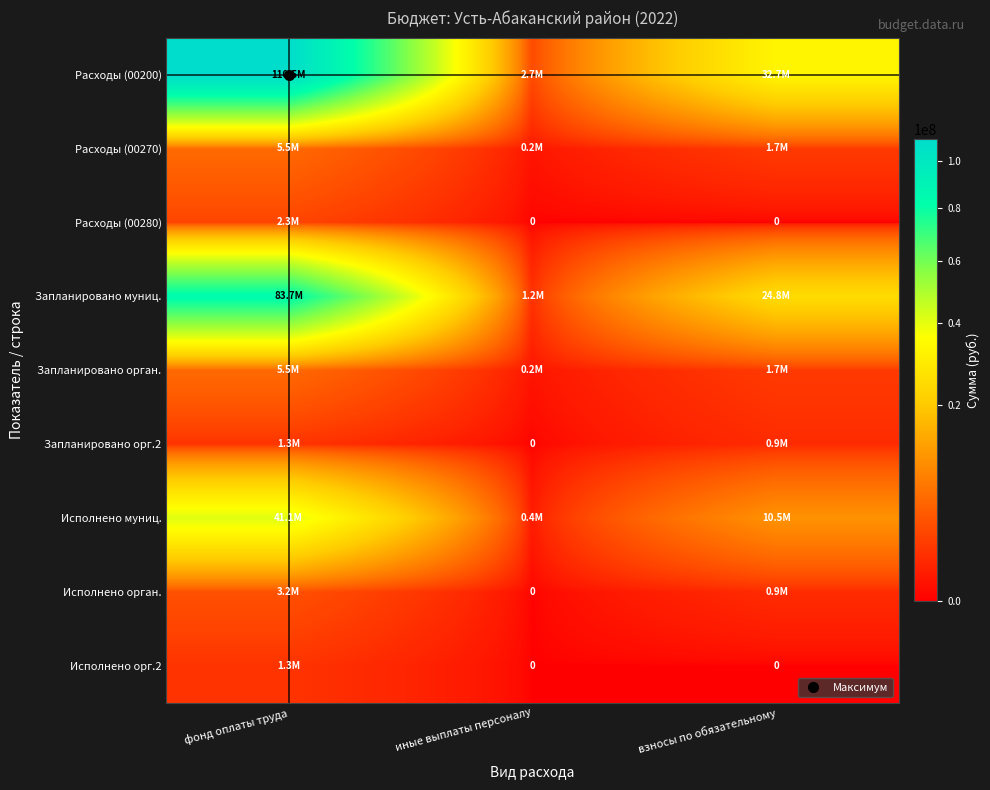

What is the lowest value of the Расходы (00200) series?

2690942.0